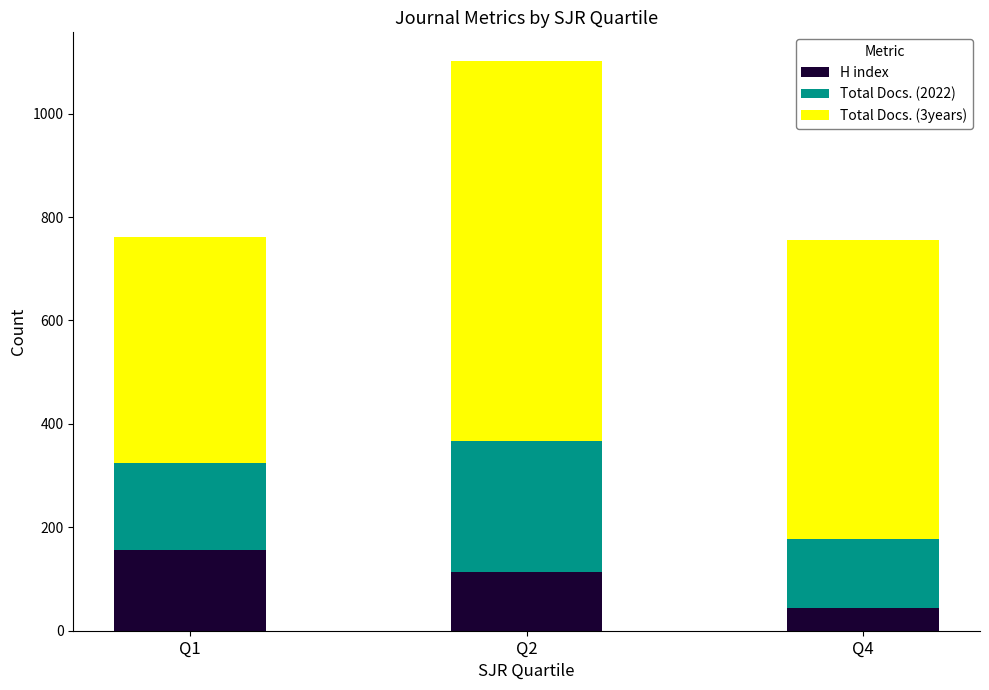

The value of H index at Q2 is 51. True or false?

False